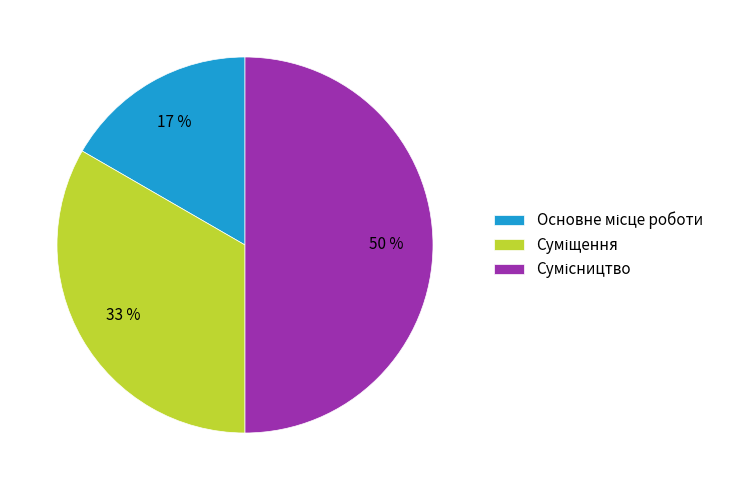

To the nearest percent, what is the average slice percentage?

33%